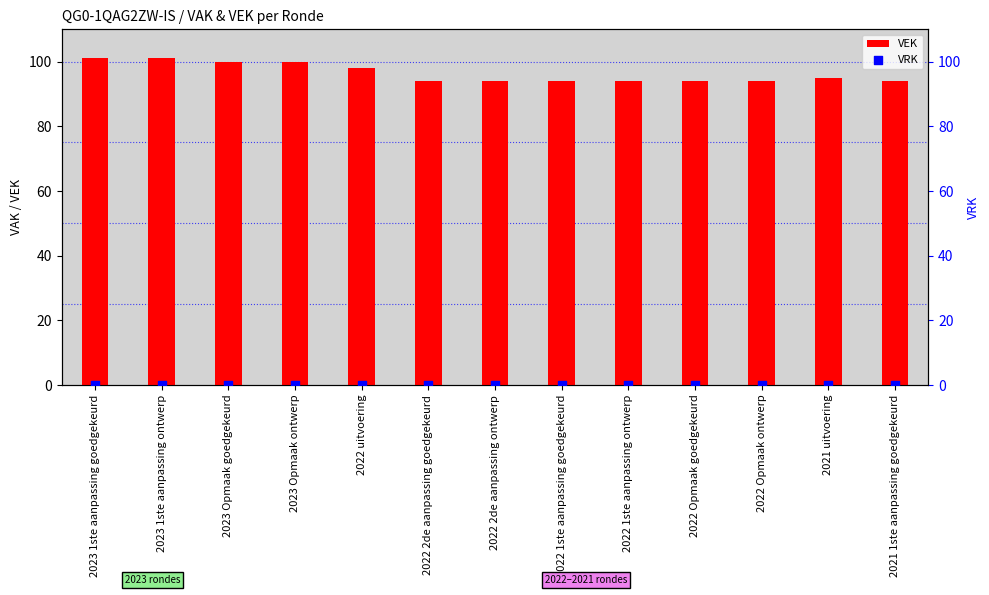

Which series has the largest total across all categories?

VEK